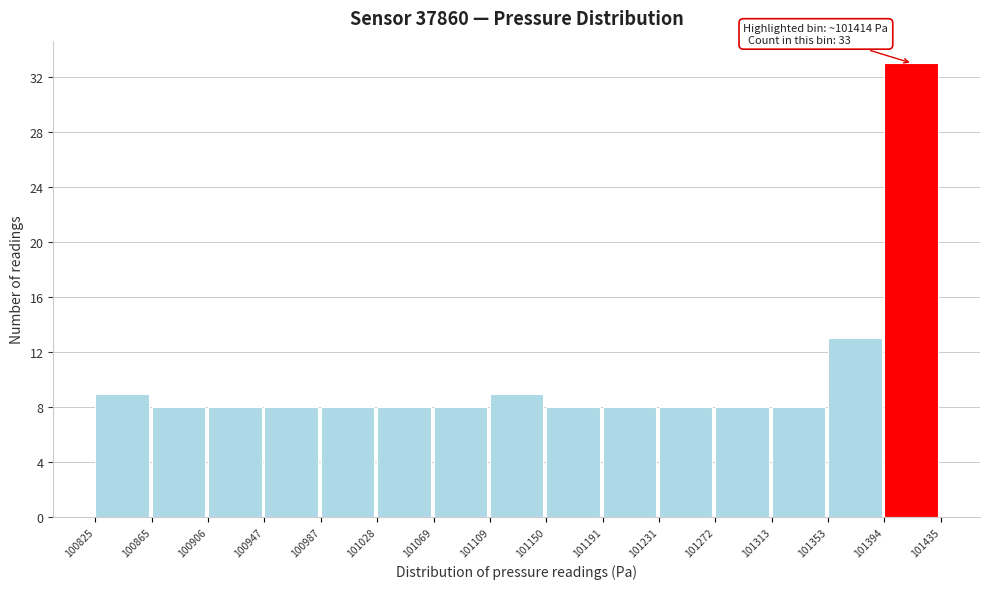

Which range on the x-axis has the tallest bar?

101394 to 101435